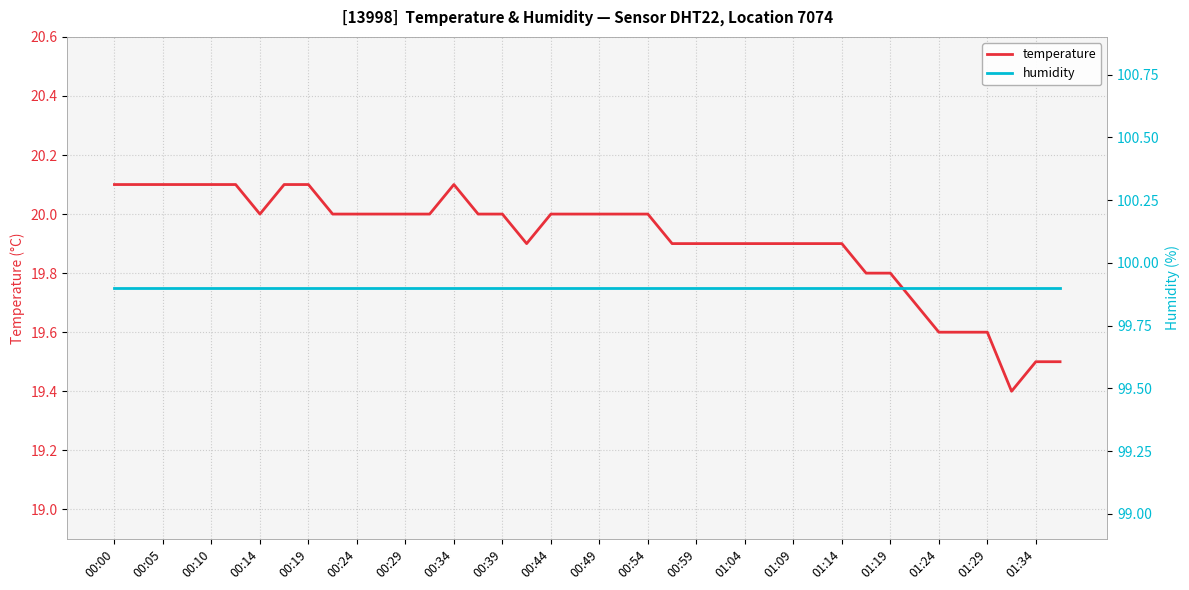

Does the chart display data point markers on the line(s)?

No